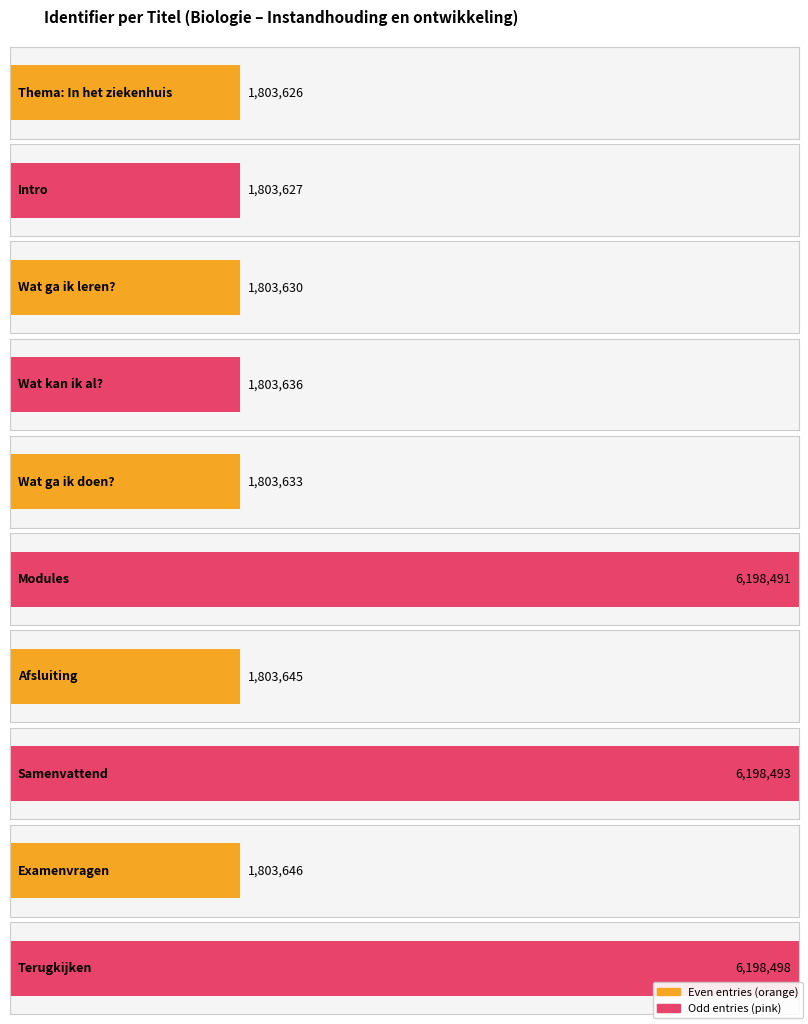

What is the sum of all values?

31220925